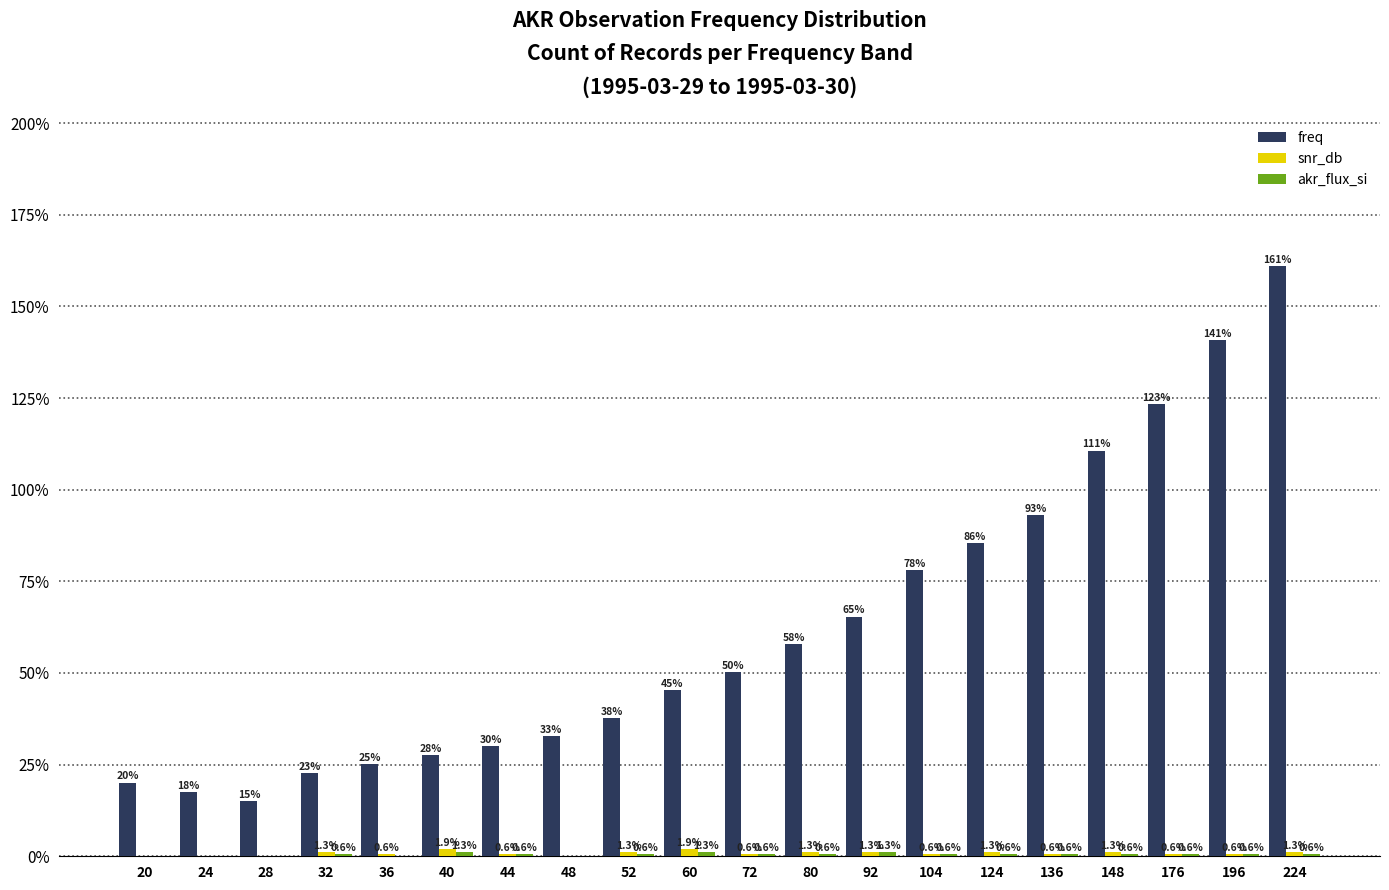

The value of freq at 196 is 140.9. True or false?

True